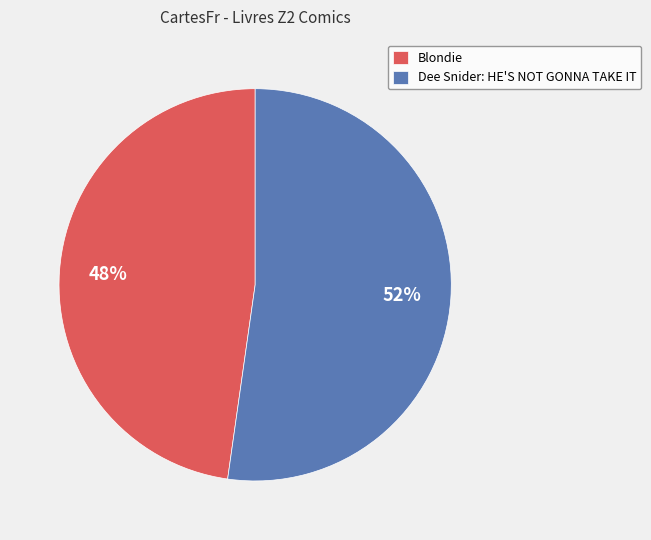

Which slice is the largest?

Dee Snider: HE'S NOT GONNA TAKE IT